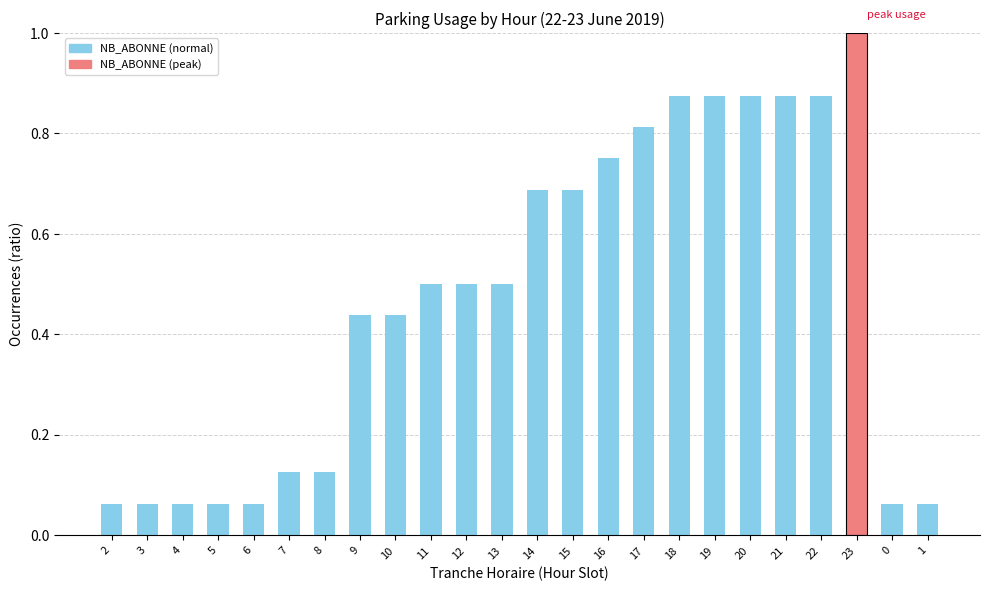

What is the average value?

0.5